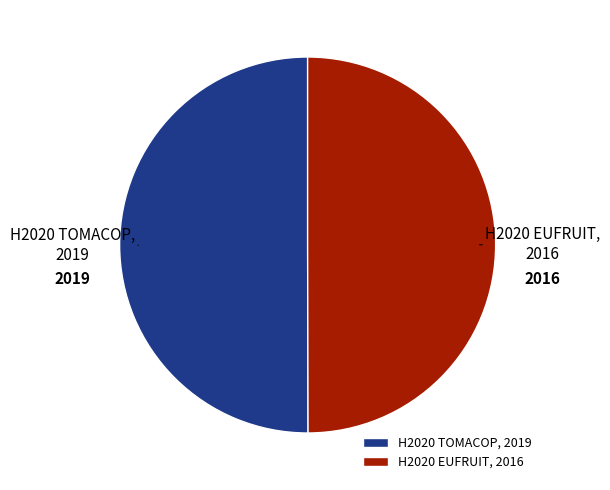

The H2020 EUFRUIT slice represents 50% of the pie. True or false?

True